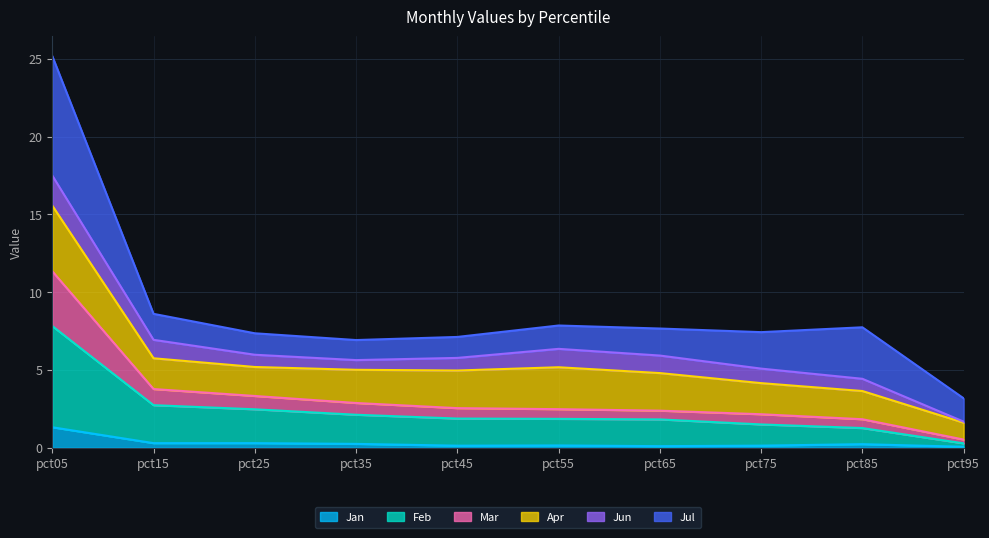

What is the total value across all series at pct05?

25.2